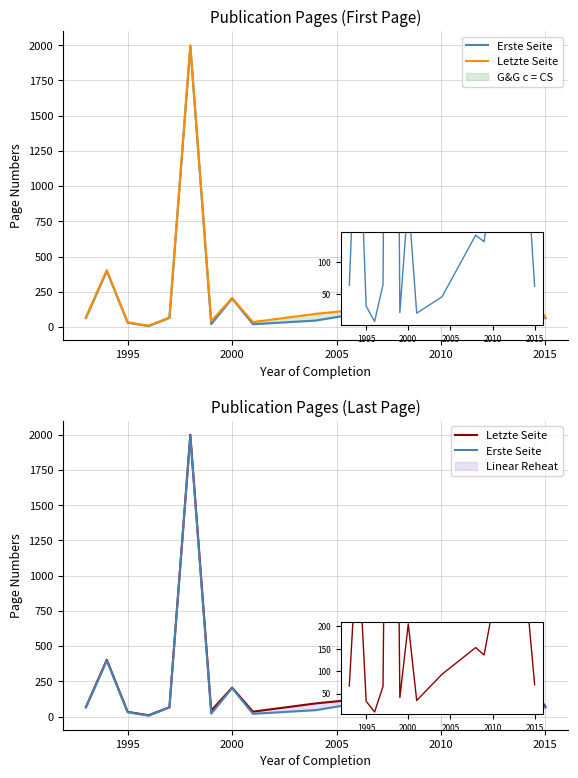

What is the value of the Erste Seite point at the 7th from the left?

20.3